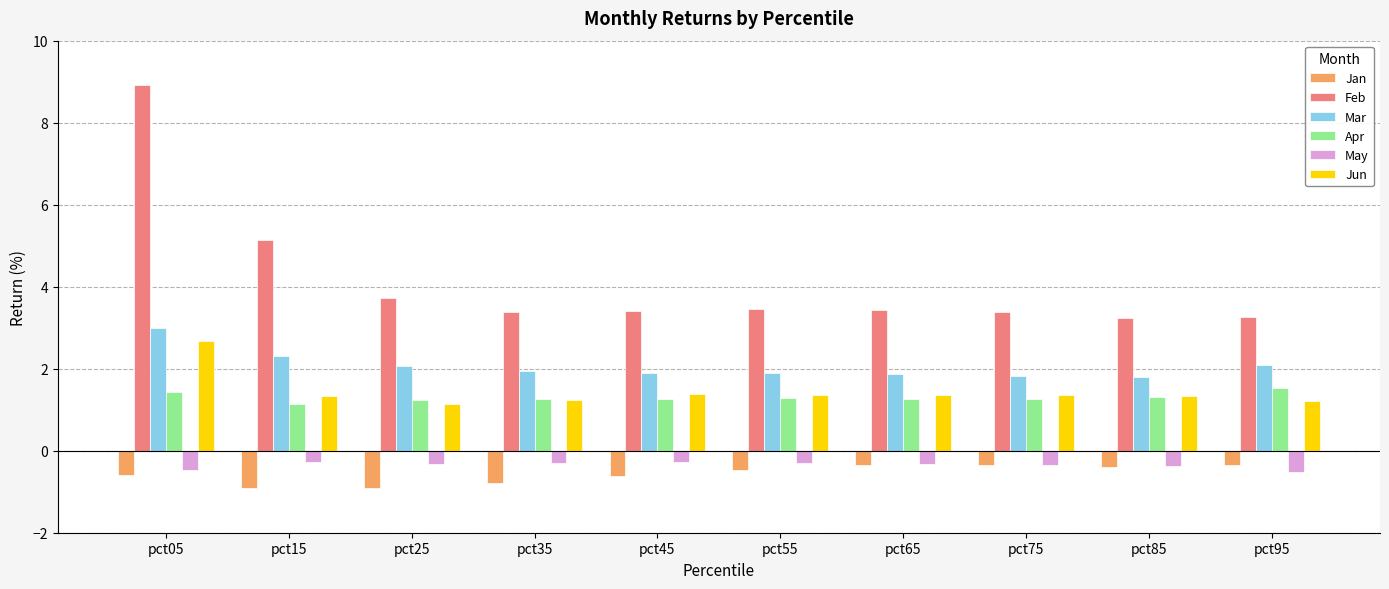

What is the difference between the Feb values at pct05 and pct55?

5.5